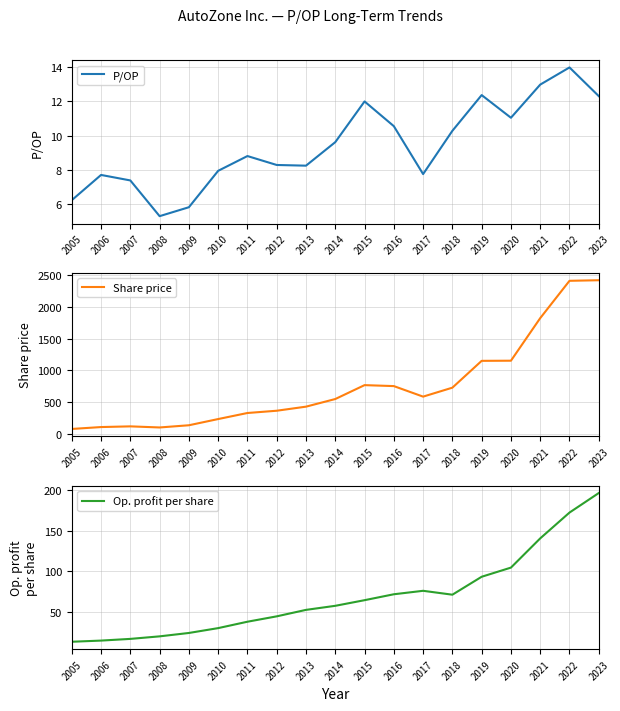

What is the sum of all Op. profit per share values?

1295.0